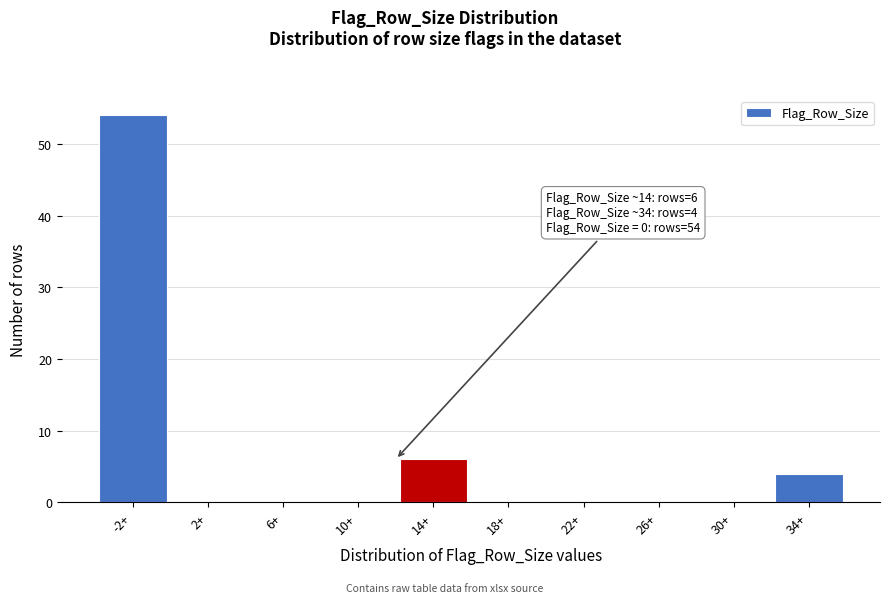

Reading right to left, what are all the values shown in this chart?

34+=4	30+=0	26+=0	22+=0	18+=0	14+=6	10+=0	6+=0	2+=0	-2+=54